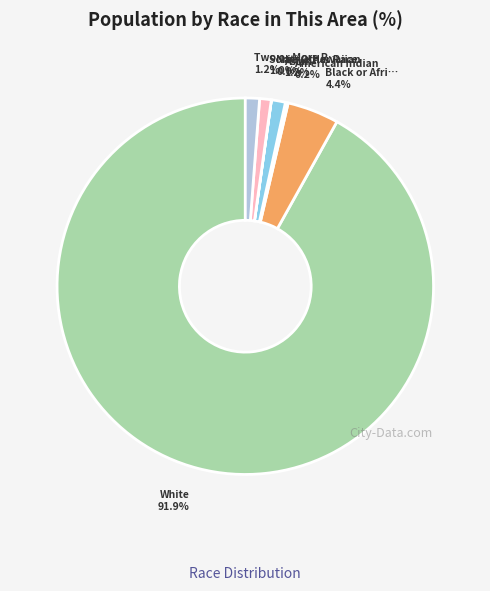

Is there any slice that represents more than half of the pie?

Yes